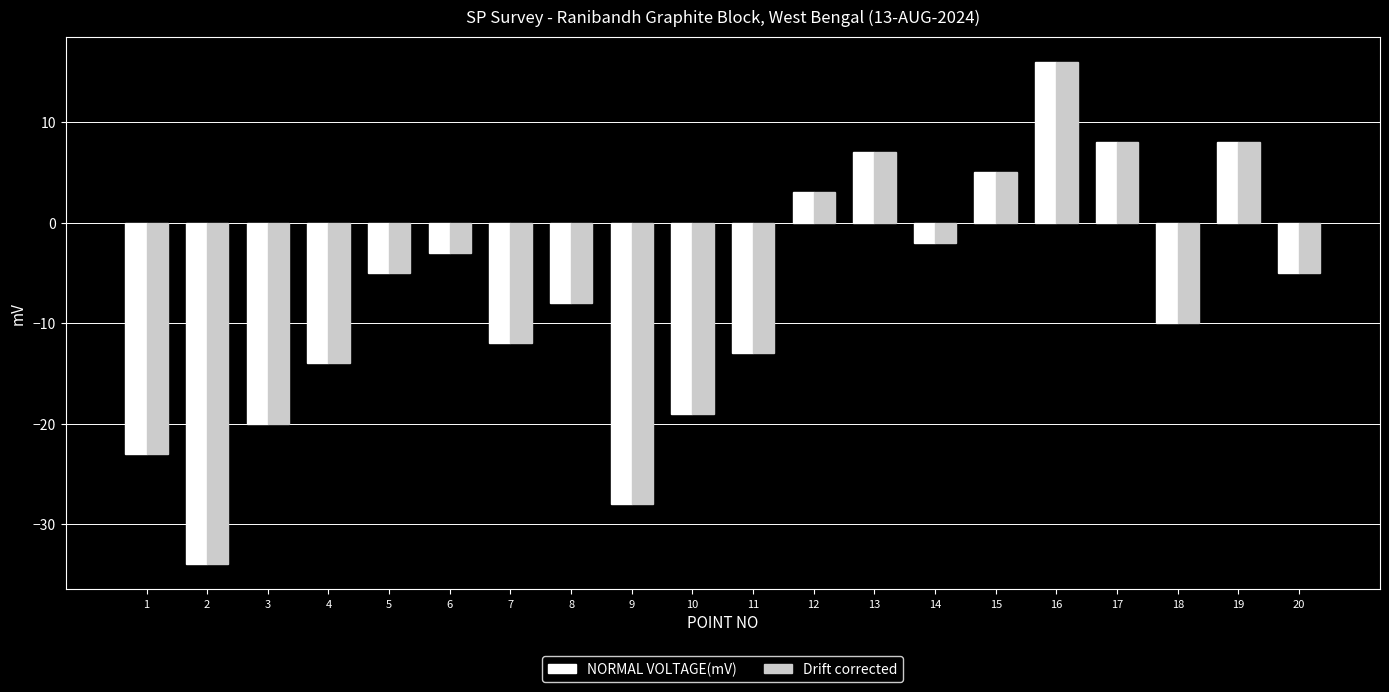

Is the value of Drift corrected at 5 greater than the value of NORMAL VOLTAGE(mV) at 16?

No